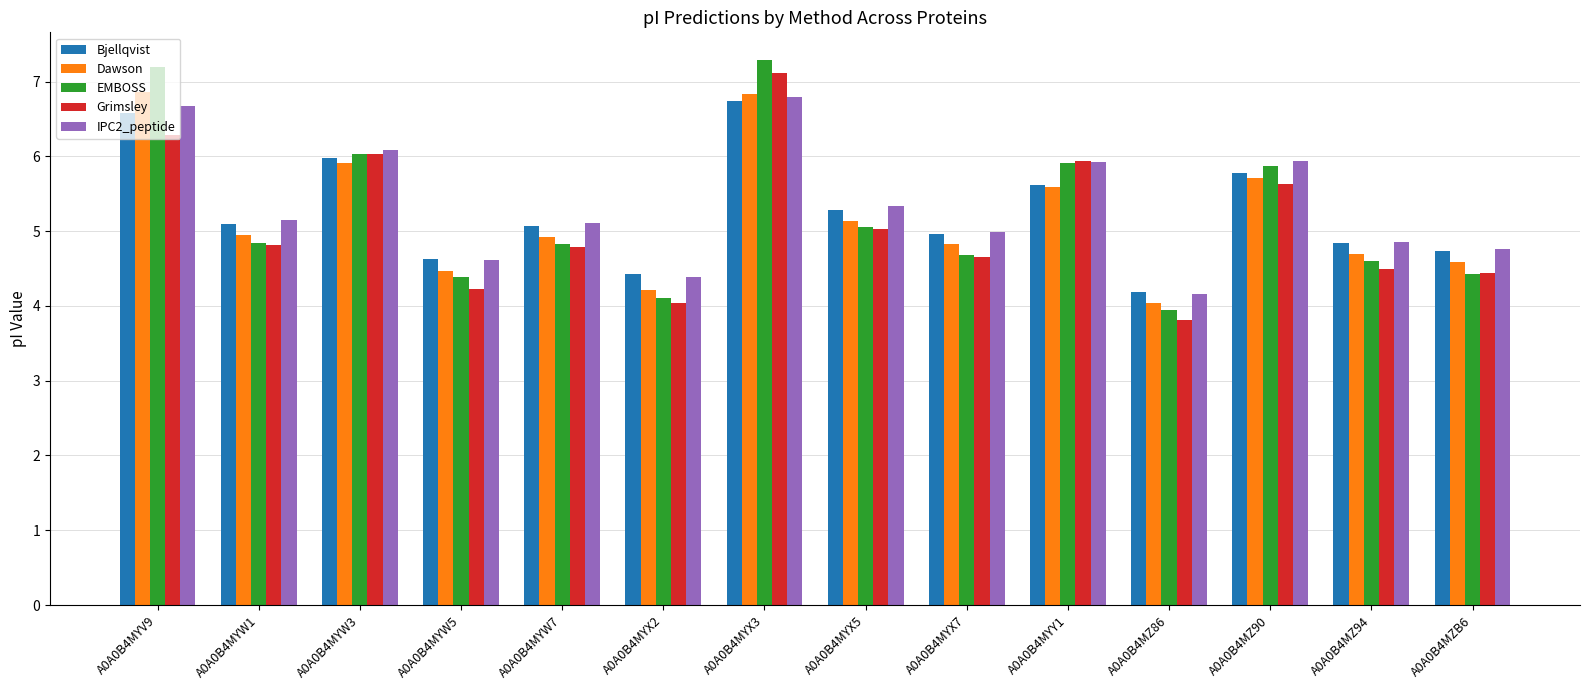

At which label does IPC2_peptide reach its peak?

A0A0B4MYX3